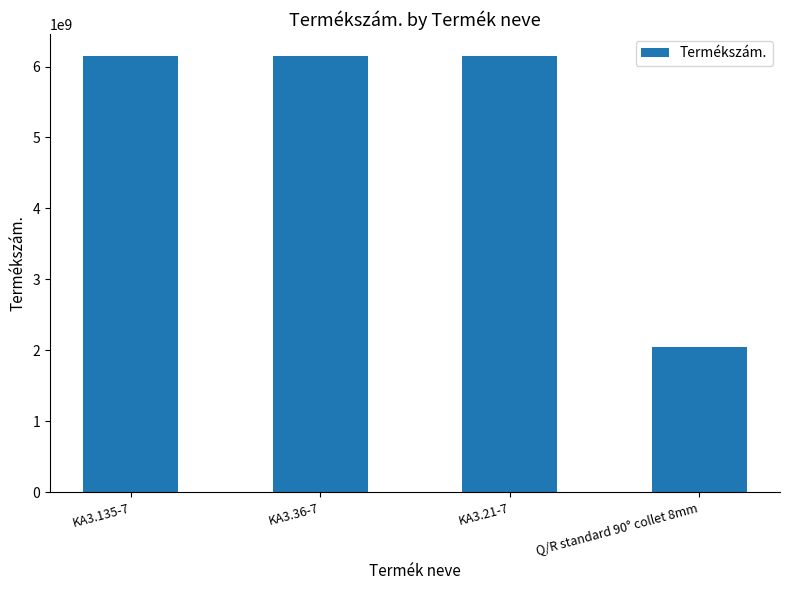

How many bars are there in total?

4